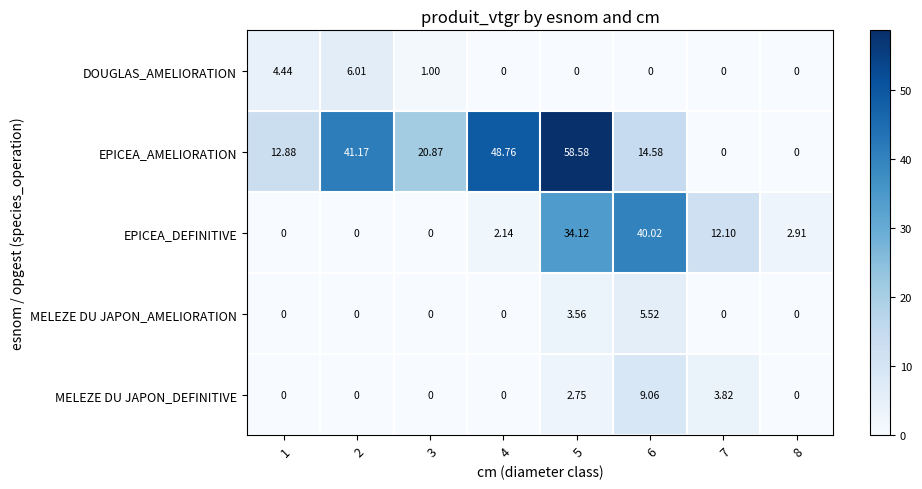

Is the value of DOUGLAS_AMELIORATION at 2 greater than the value of MELEZE DU JAPON_AMELIORATION at 5?

Yes